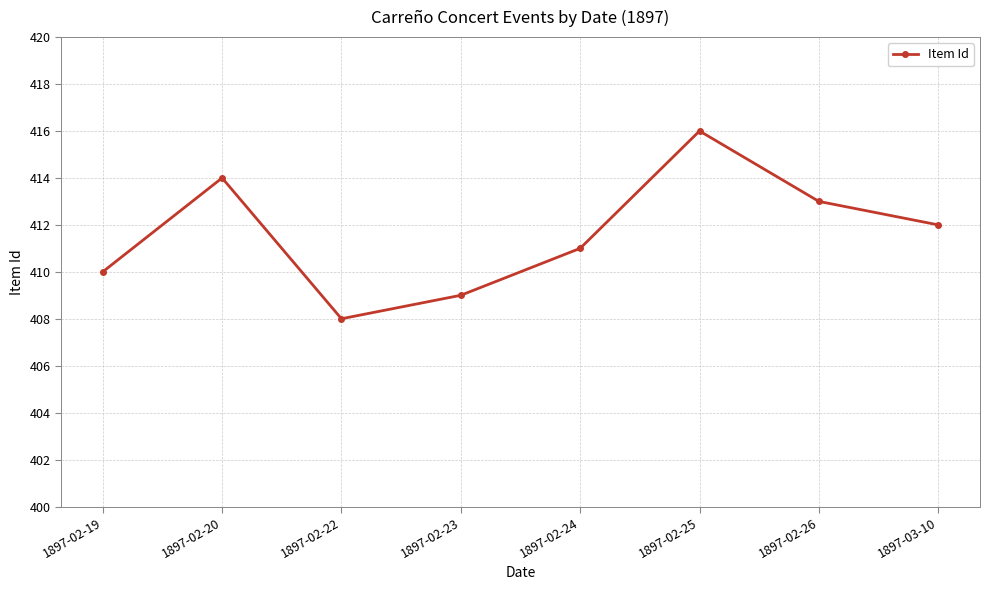

Which category has the highest value across all series?

1897-02-25